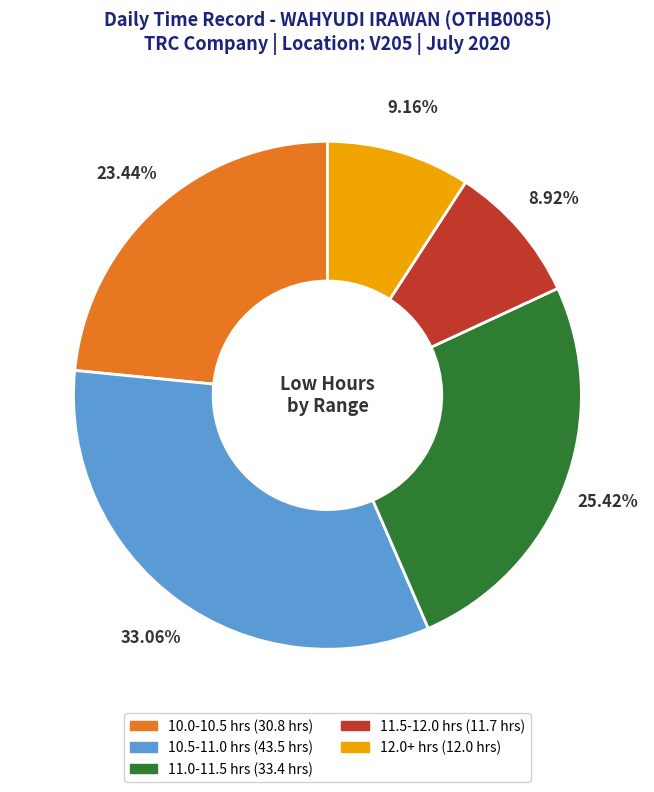

Does any single category account for the majority?

No